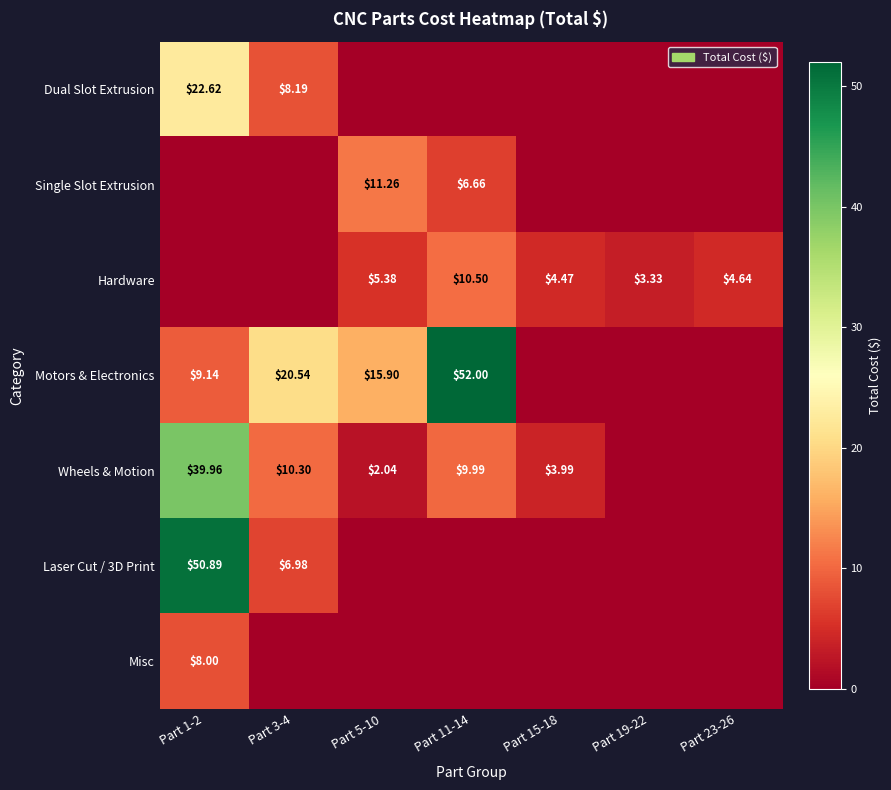

Between Part 3-4 and Part 5-10, which series saw the biggest shift?

Single Slot Extrusion